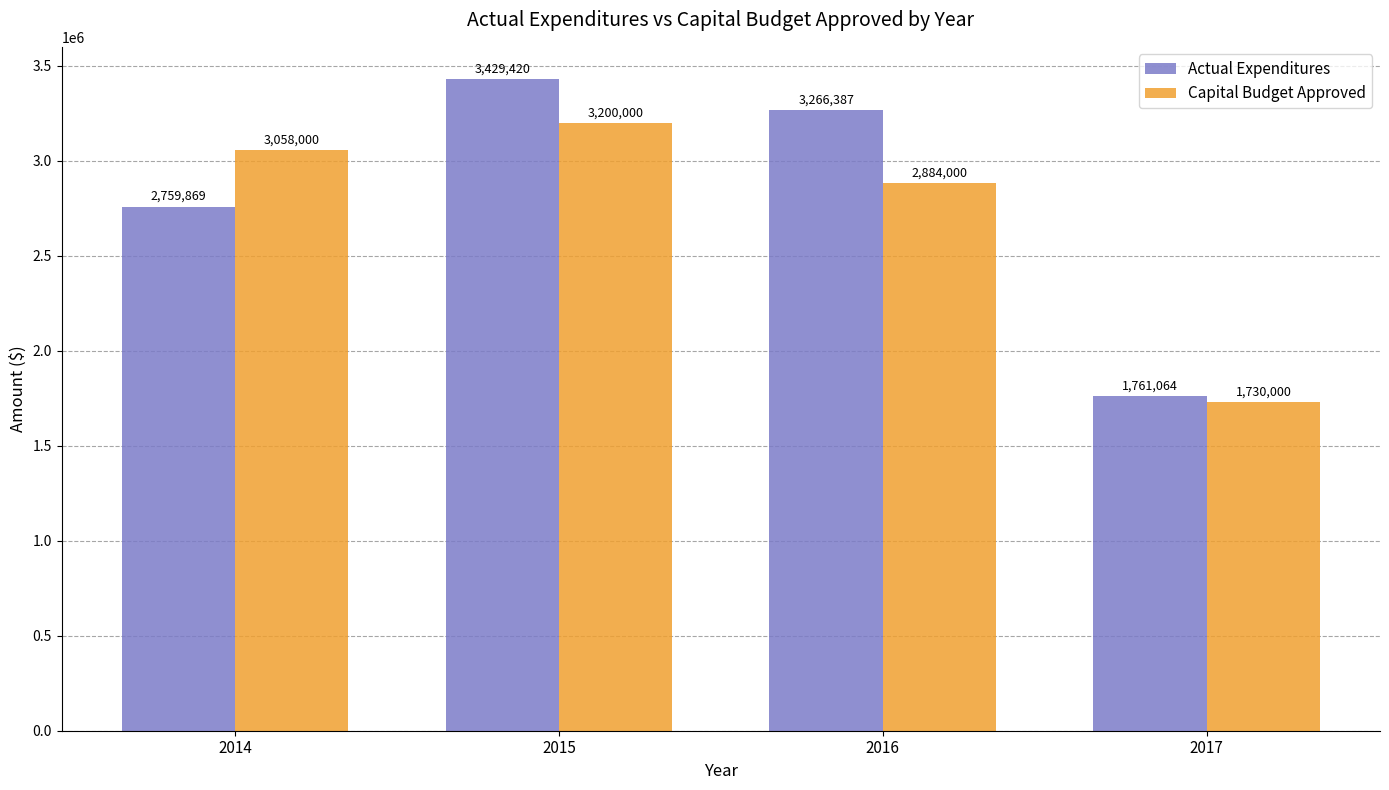

At which category is the sum across all series the highest?

2015